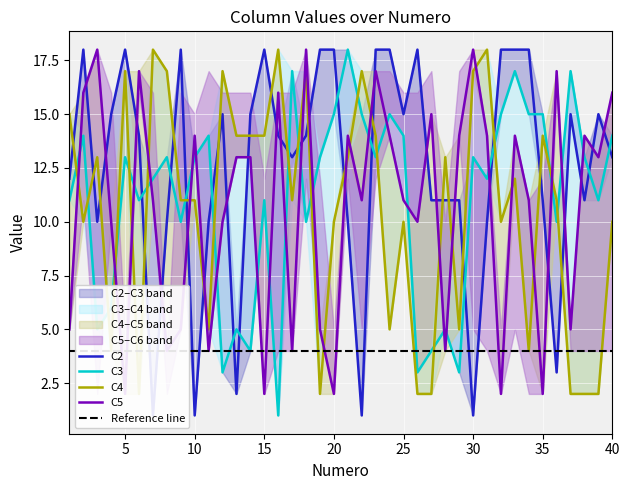

Reading right to left, transcribe all the data shown in this chart.

C2: 40=13	39=15	38=11	37=15	36=3	35=11	34=18	33=18	32=18	31=10	30=1	29=11	28=11	27=11	26=18	25=15	24=18	23=18	22=1	21=10	20=18	19=18	18=14	17=13	16=14	15=18	14=15	13=2	12=15	11=10	10=1	9=18	8=10	7=1	6=14	5=18	4=15	3=10	2=18	1=12
C3: 40=14	39=11	38=13	37=17	36=10	35=15	34=15	33=17	32=15	31=12	30=13	29=3	28=5	27=4	26=3	25=14	24=15	23=13	22=15	21=18	20=15	19=13	18=10	17=17	16=1	15=11	14=4	13=5	12=3	11=14	10=13	9=10	8=13	7=12	6=11	5=13	4=6	3=5	2=14	1=11
C4: 40=10	39=2	38=2	37=2	36=11	35=14	34=4	33=12	32=10	31=18	30=17	29=5	28=13	27=2	26=2	25=10	24=5	23=14	22=17	21=13	20=10	19=2	18=17	17=11	16=18	15=14	14=14	13=14	12=17	11=5	10=11	9=11	8=17	7=18	6=2	5=17	4=4	3=13	2=10	1=15
C5: 40=16	39=13	38=14	37=5	36=17	35=2	34=11	33=14	32=2	31=14	30=18	29=14	28=4	27=15	26=10	25=11	24=14	23=17	22=11	21=14	20=2	19=5	18=18	17=4	16=16	15=2	14=13	13=13	12=10	11=4	10=14	9=5	8=4	7=11	6=17	5=2	4=10	3=18	2=16	1=5